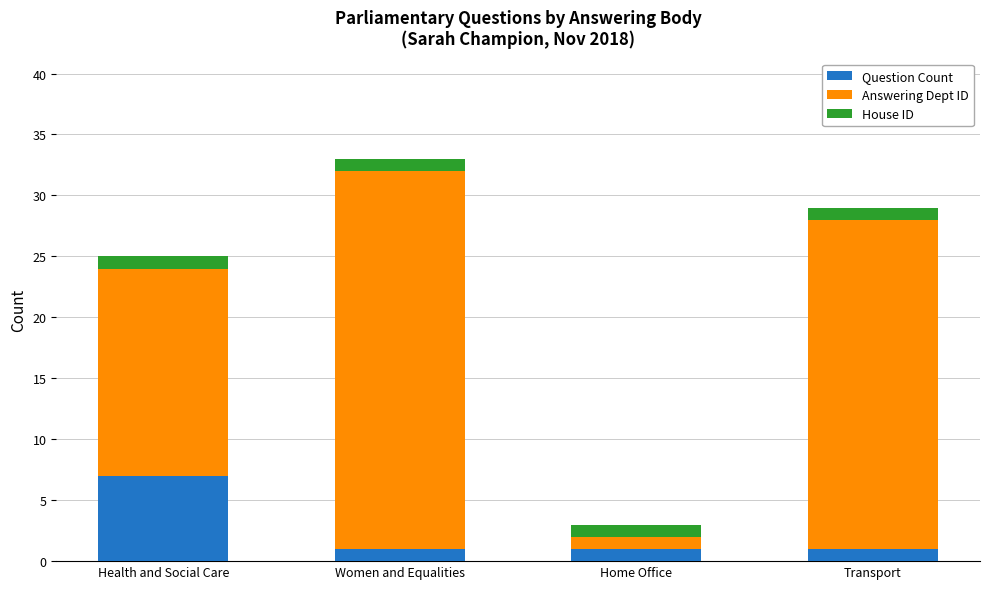

The value of Question Count at Health and Social Care is 7. True or false?

True